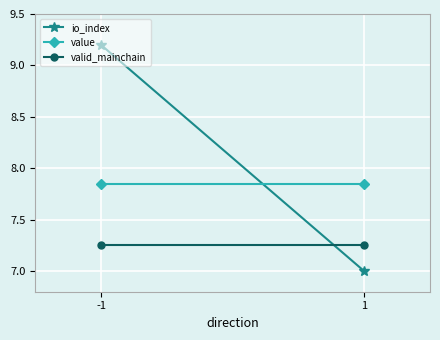

What is the sum of the io_index values at -1 and 1?

16.2